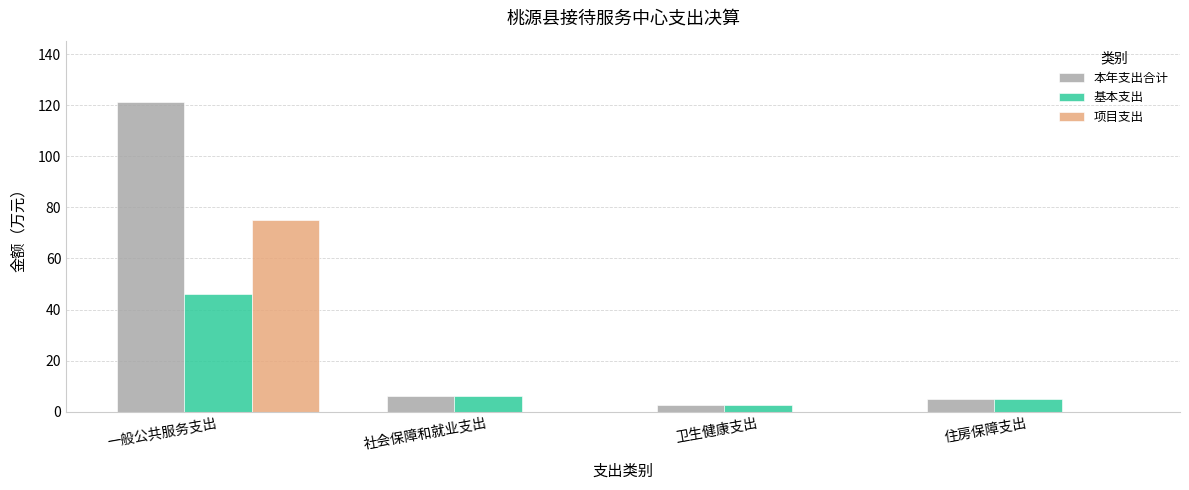

What is the total value across all series at 住房保障支出?

9.8